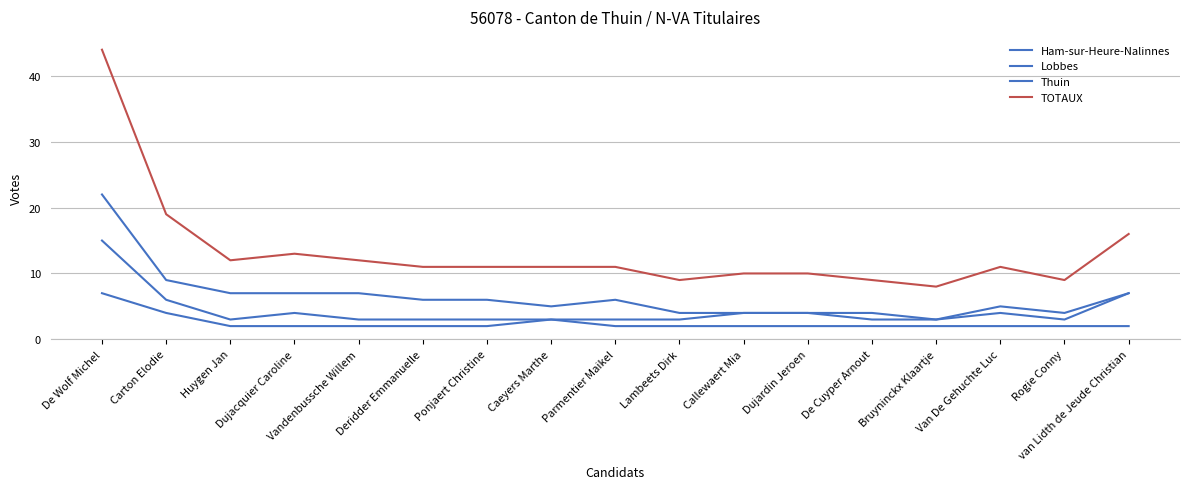

Is this an area chart (filled region under the line)?

No